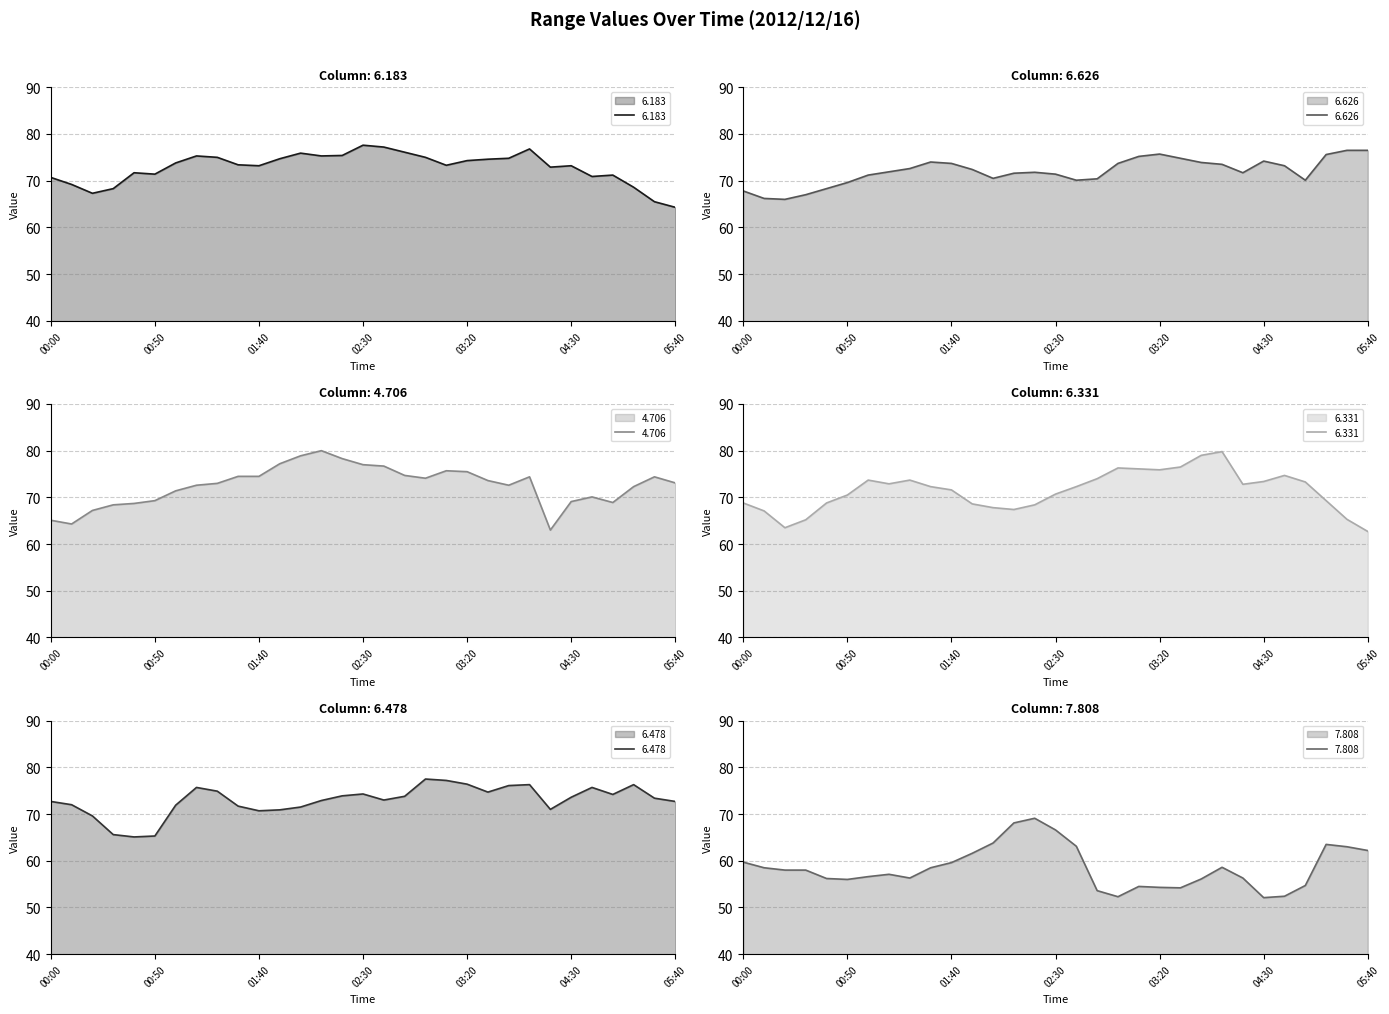

At which category does 6.626 reach its first local valley?

2012/12/16 00:20